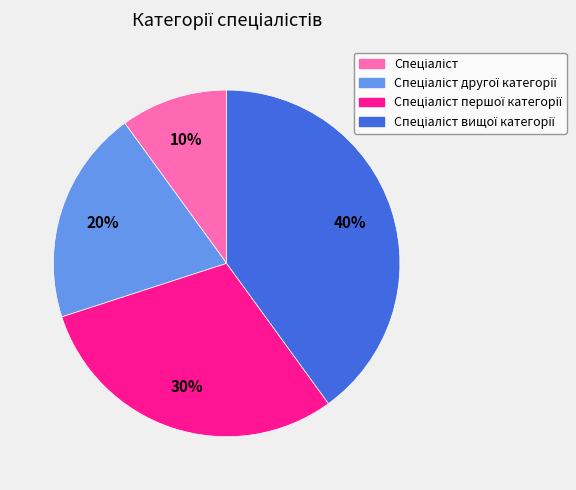

Does any single category account for the majority?

No